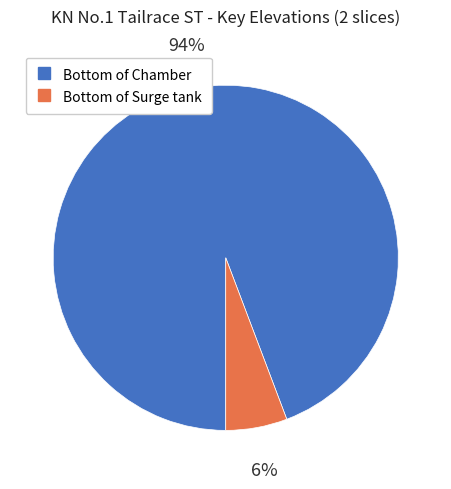

Rank the categories by value from lowest to highest.

Bottom of Surge tank, Bottom of Chamber